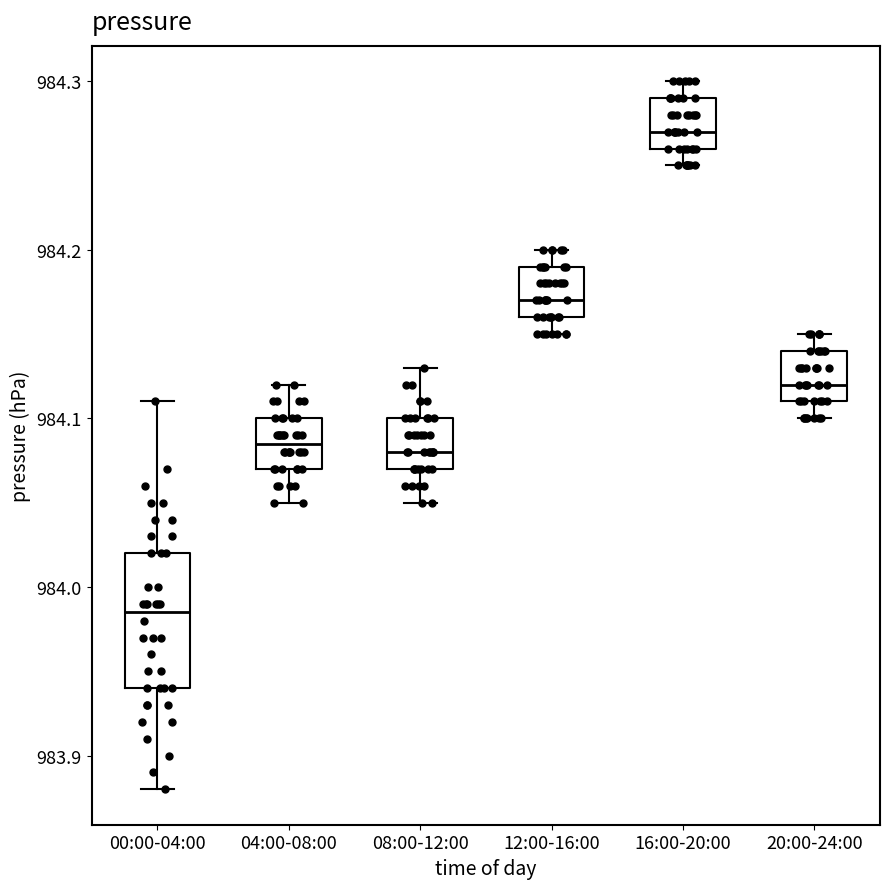

Reading left to right, transcribe this box plot: for each box, give where its median line is, the range the box spans, and where its two whiskers end, as read against the y-axis. The values are not printed on the chart, so give them approximately, as read against the axis.

00:00-04:00: median 983.99, box 983.94 to 984.02, whiskers 983.88 to 984.11
04:00-08:00: median 984.09, box 984.07 to 984.10, whiskers 984.05 to 984.12
08:00-12:00: median 984.08, box 984.07 to 984.10, whiskers 984.05 to 984.13
12:00-16:00: median 984.17, box 984.16 to 984.19, whiskers 984.15 to 984.20
16:00-20:00: median 984.27, box 984.26 to 984.29, whiskers 984.25 to 984.30
20:00-24:00: median 984.12, box 984.11 to 984.14, whiskers 984.10 to 984.15